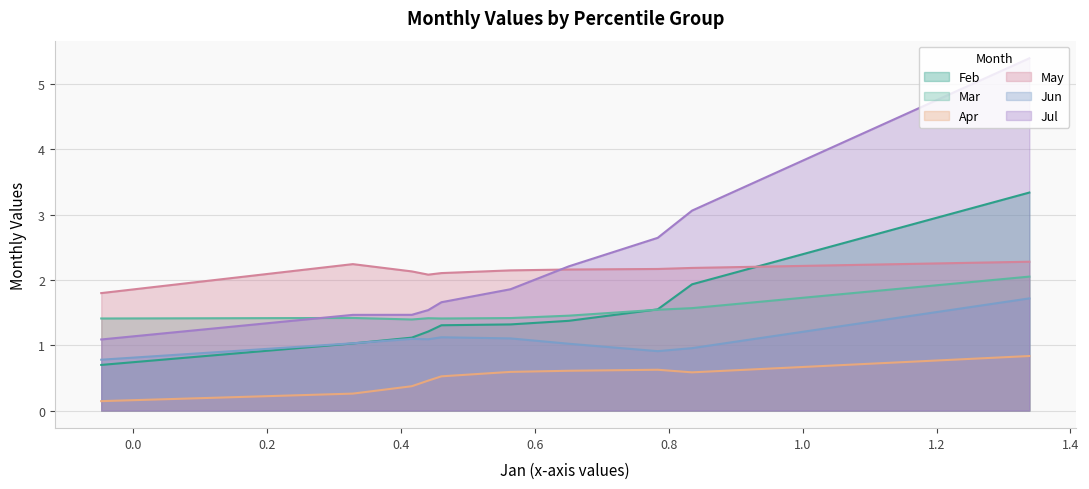

True or false: May and Jun intersect in this chart.

False